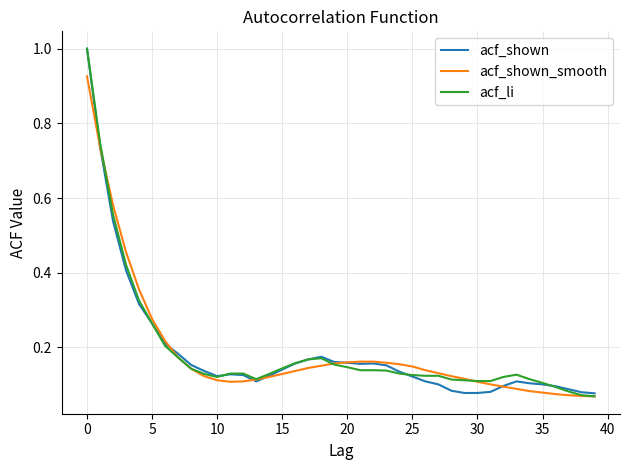

What is the maximum value shown in the chart?

1.0